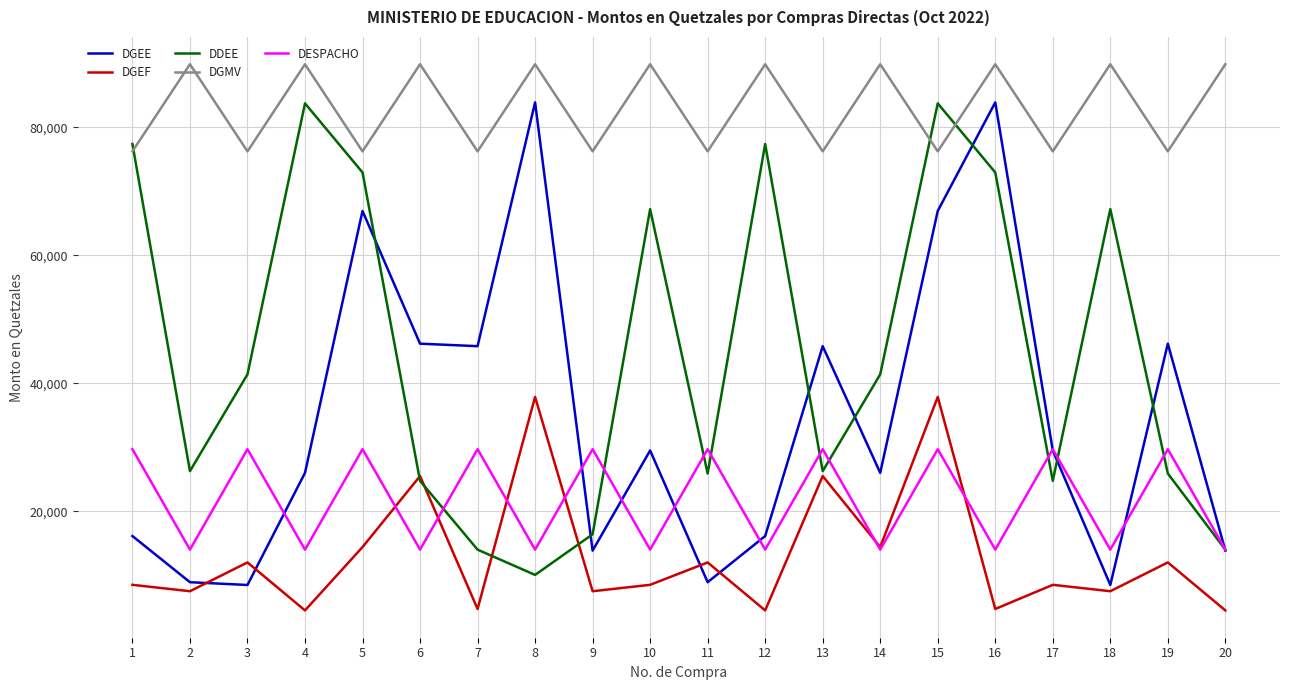

True or false: DGEE has more than 0 interior local peaks.

True